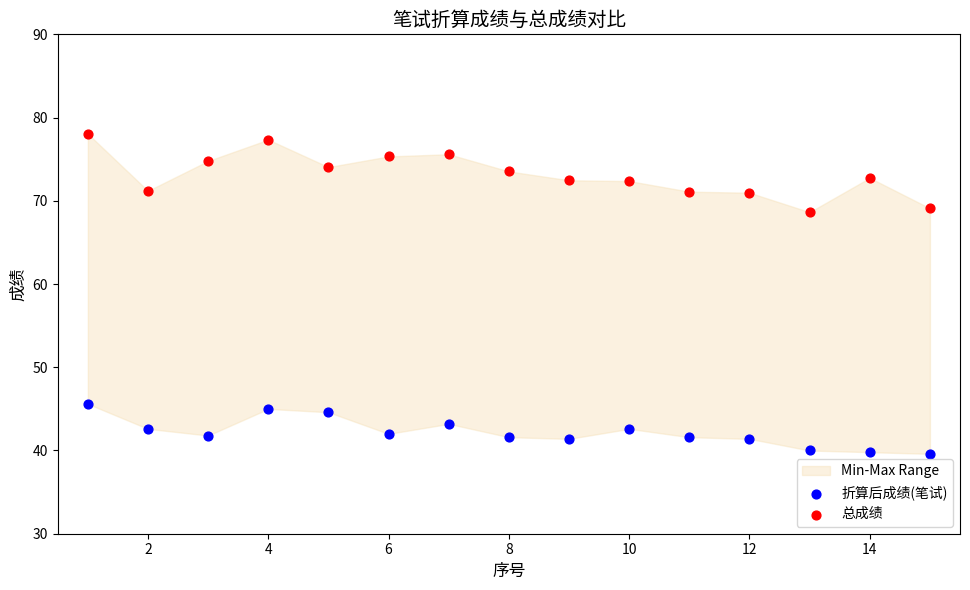

Which series has the widest spread of Y values?

总成绩